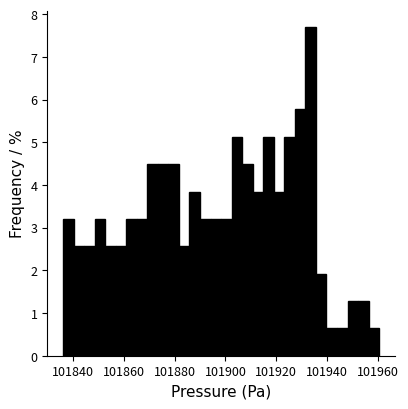

Read against the x-axis, roughly where is the centre of the tallest bar?

101934